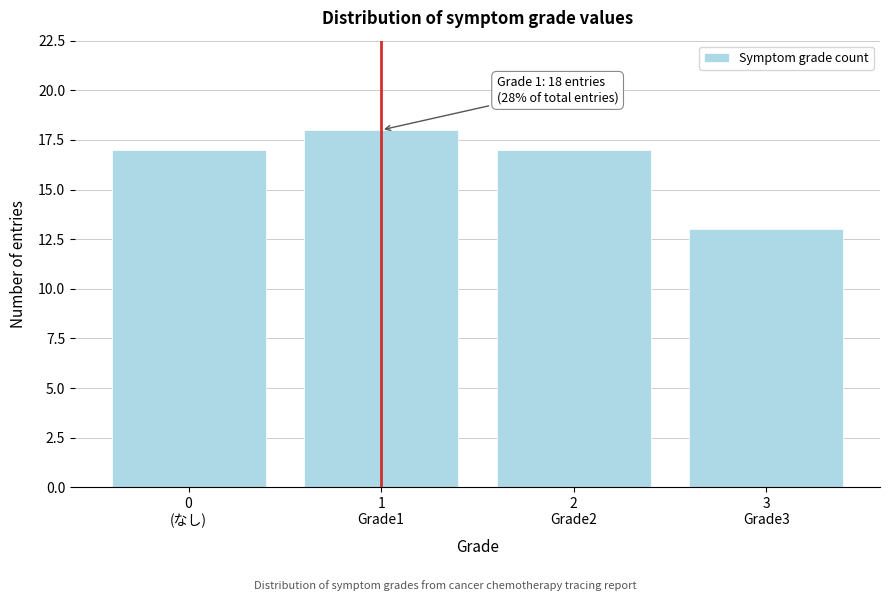

Reading left to right, list all the values displayed in this chart.

17	18	17	13